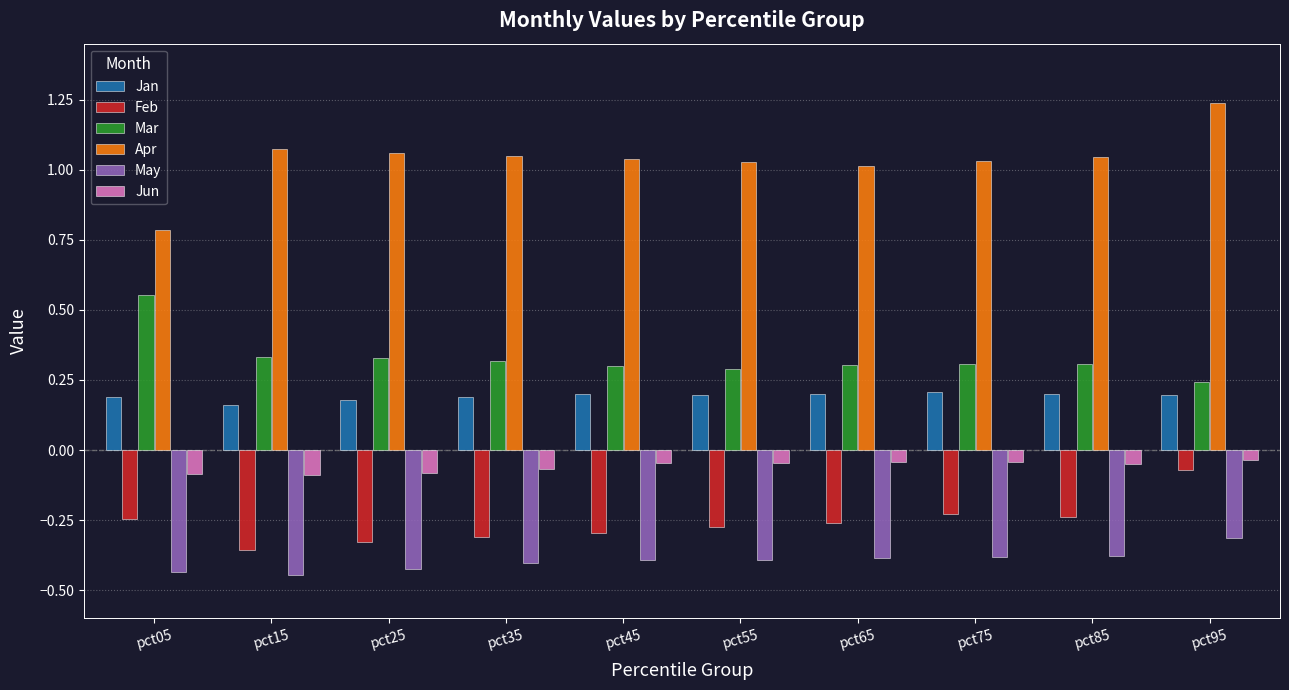

Which category has the highest value in the Mar series?

pct05